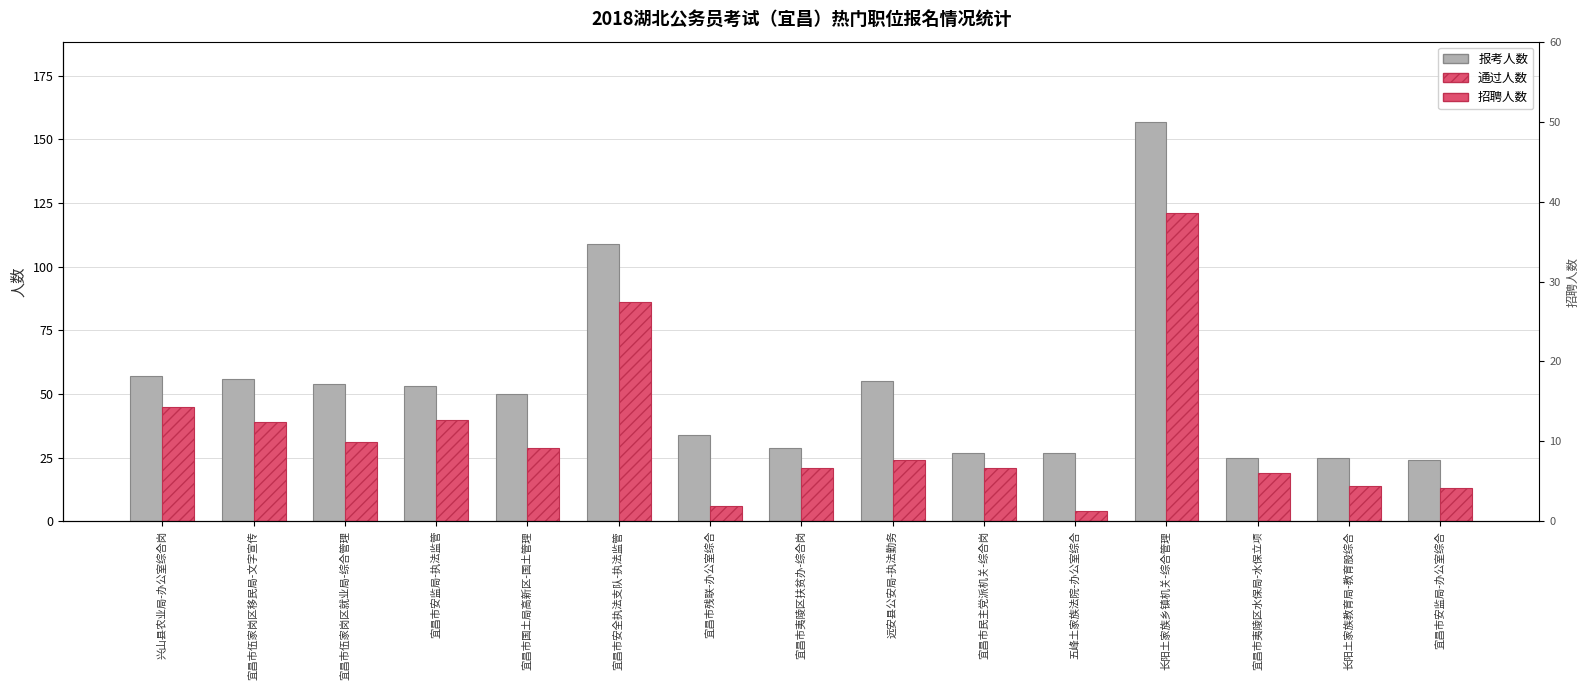

How many data points in 通过人数 are less than 24?

7